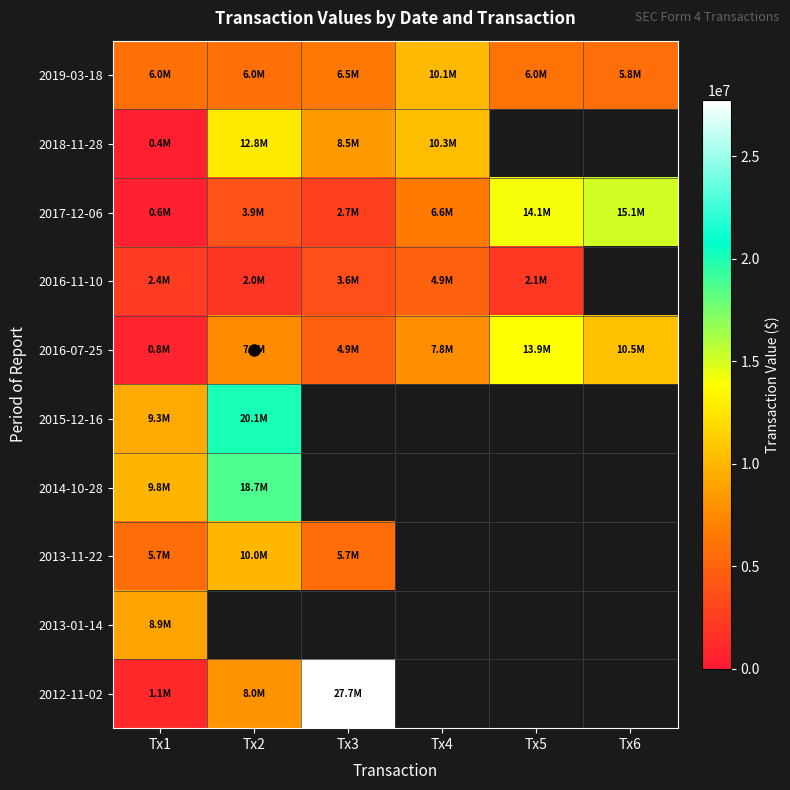

How many distinct data groups are displayed?

10